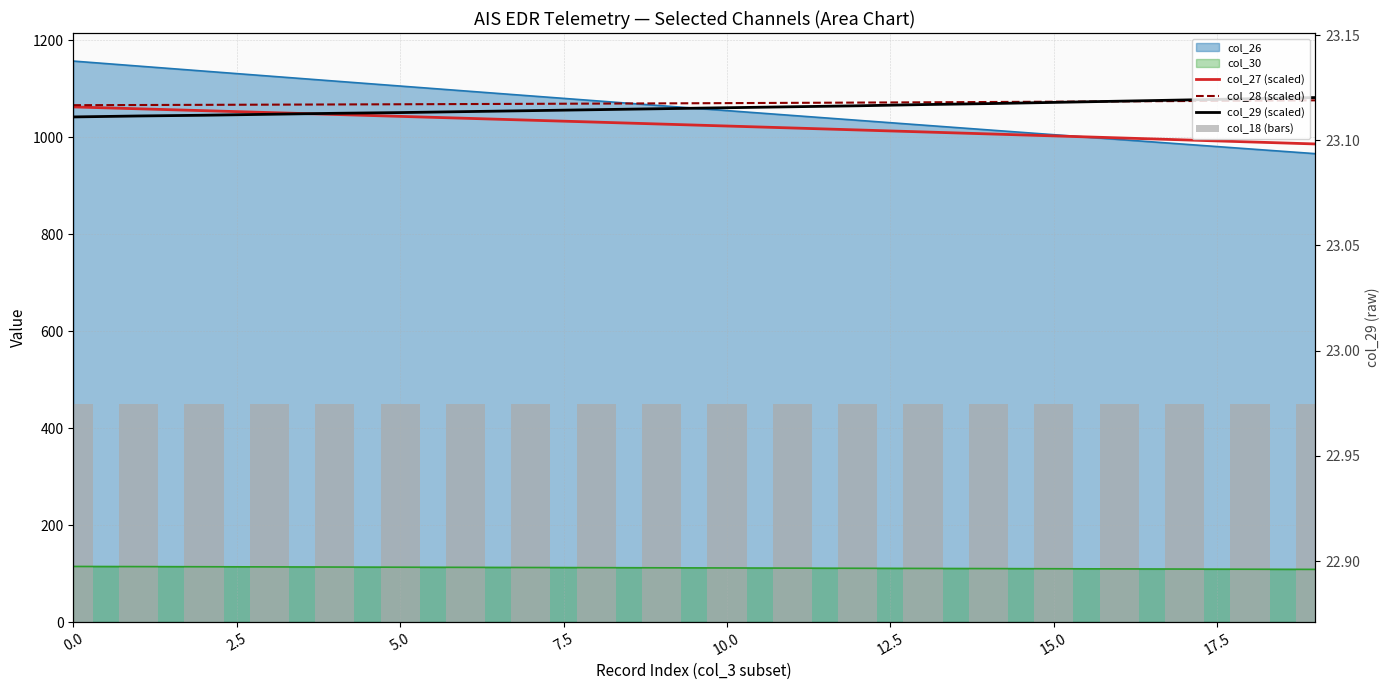

At how many categories does at least one series exceed 670?

20